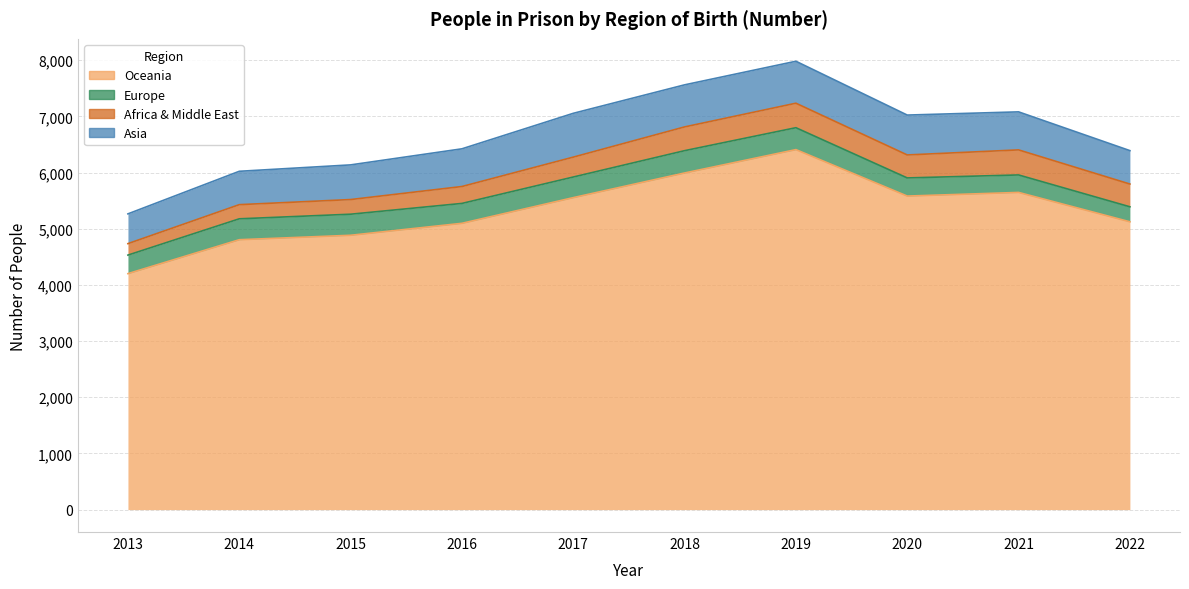

At which label is Europe closest to 332?

2013